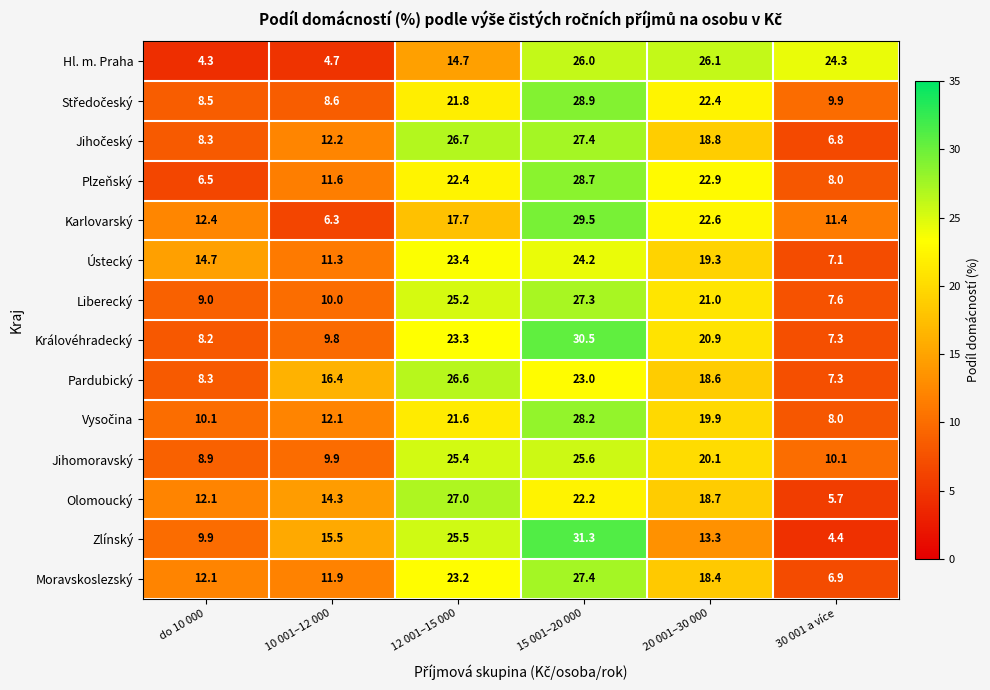

List the labels in order of Karlovarský value, smallest first.

10 001–12 000, 30 001 a více, do 10 000, 12 001–15 000, 20 001–30 000, 15 001–20 000